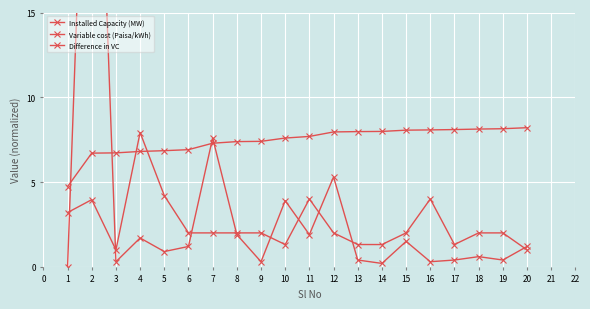

Does the chart display data point markers on the line(s)?

Yes